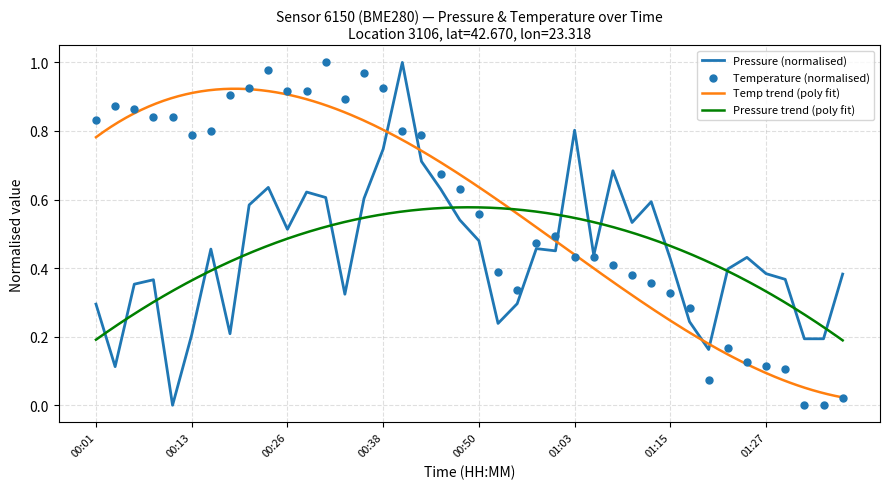

Is the value of temperature at 01:12 greater than the value of pressure at 01:25?

No